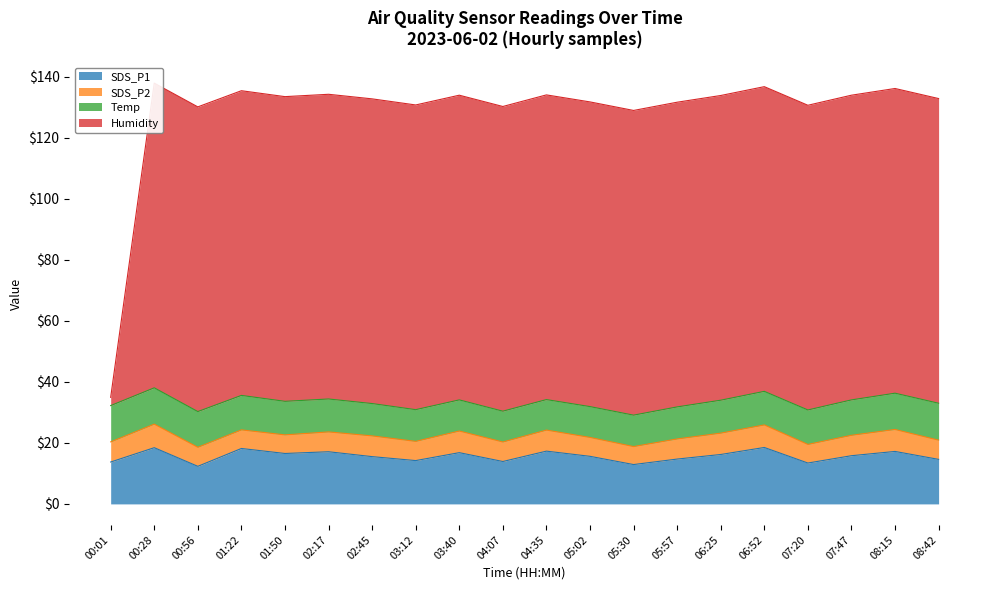

What is the lowest value of the SDS_P1 series?

12.3